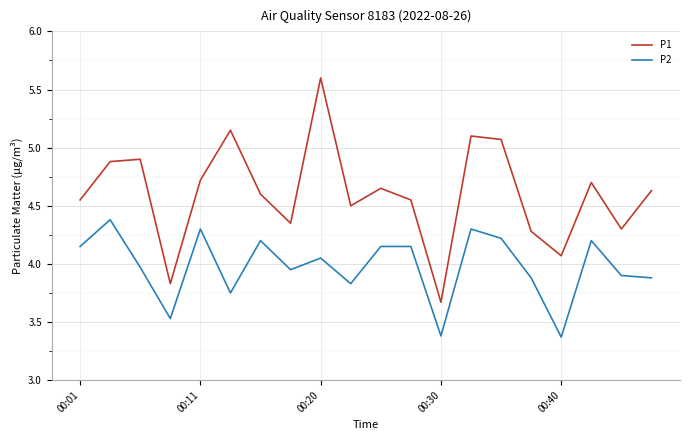

Rank the series by their average value, from highest to lowest.

P1, P2